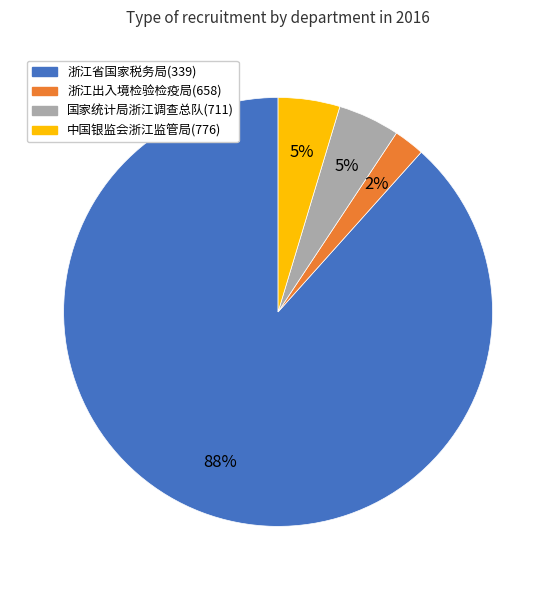

To the nearest percent, what is the difference between the largest and smallest slice percentages?

86%